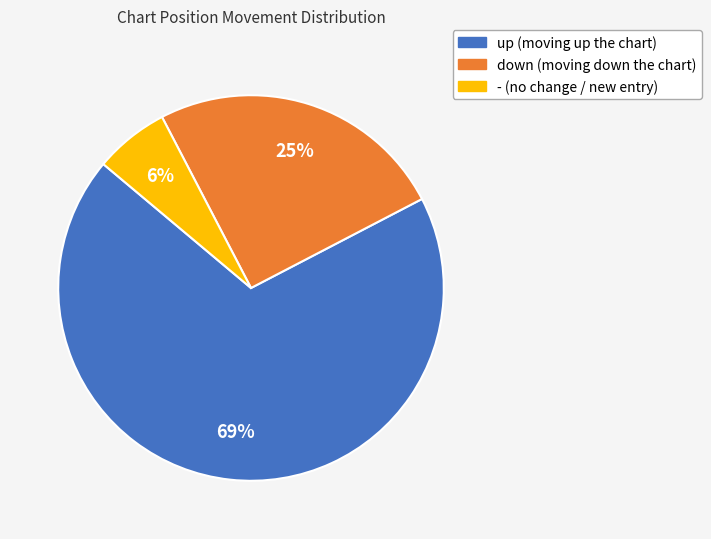

Which slice represents more than half of the pie?

up